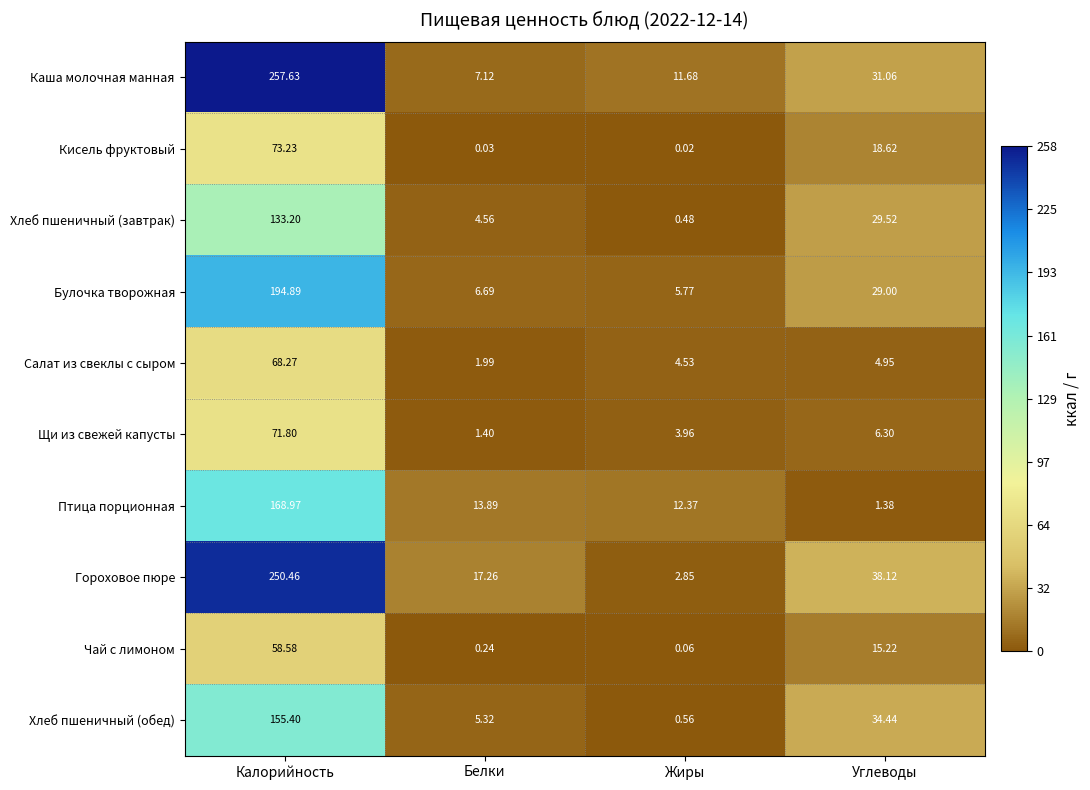

Between Жиры and Углеводы, which series saw the biggest shift?

Гороховое пюре